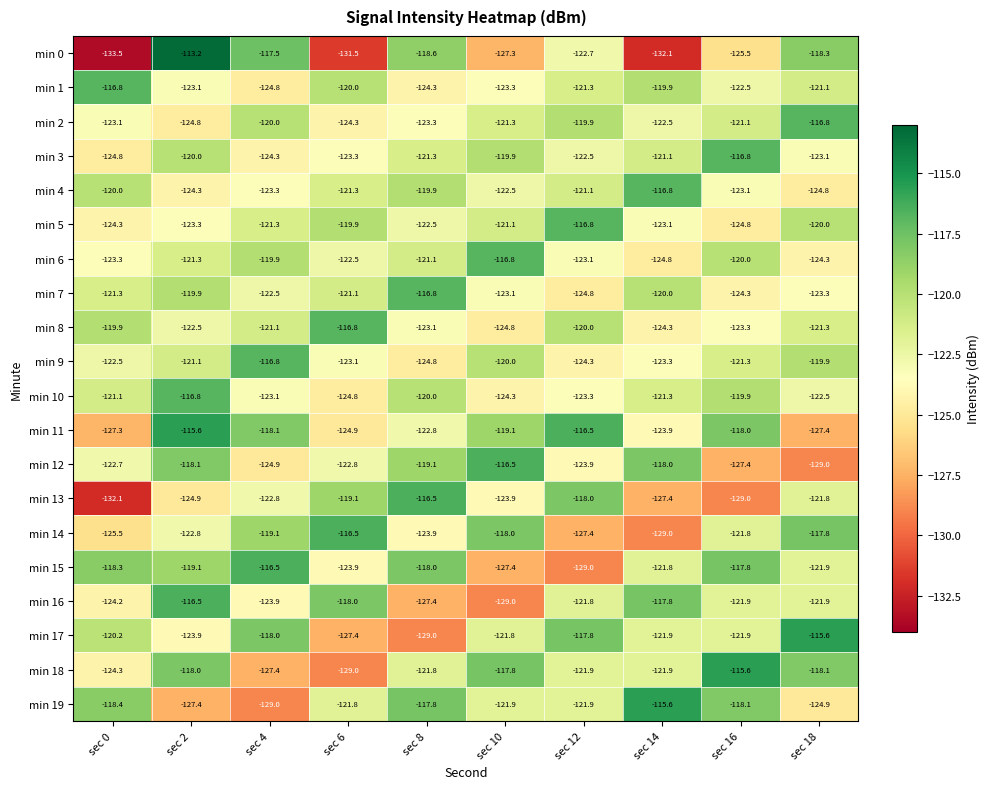

What is the difference between the min 8 values at sec 2 and sec 18?

1.2